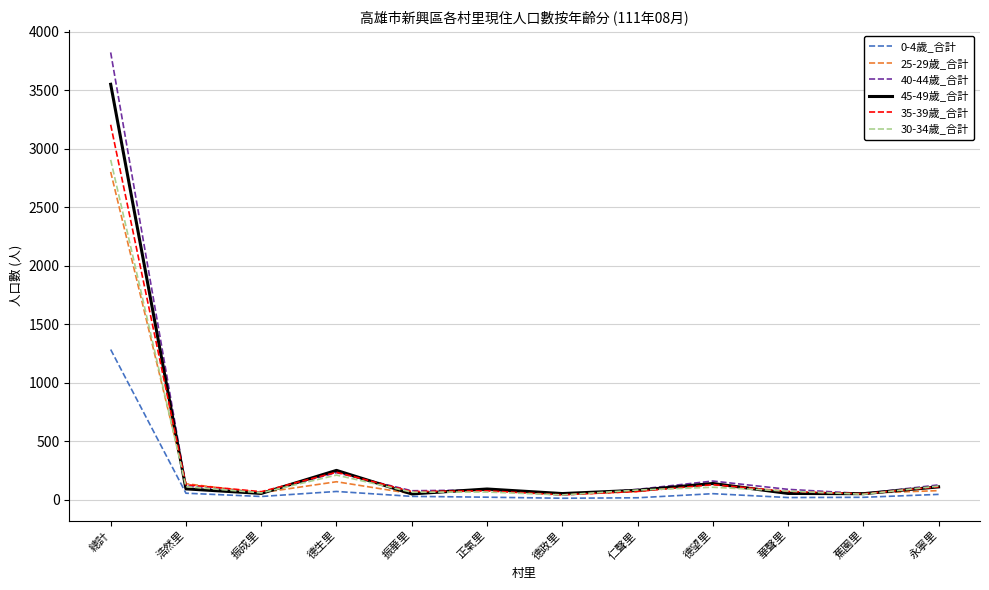

What is the total value across all series at 德政里?

219